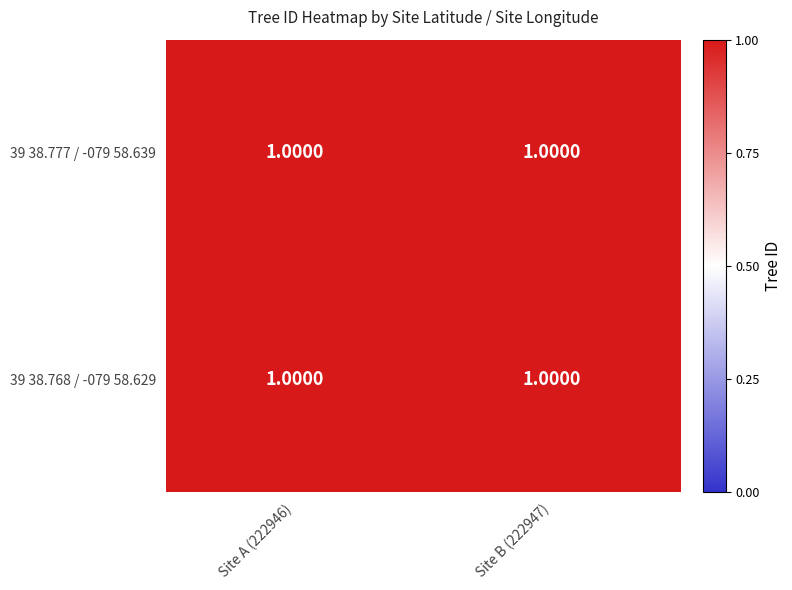

What is the sum of the 39 38.768 / -079 58.629 values at Site B (222947) and Site A (222946)?

2.0